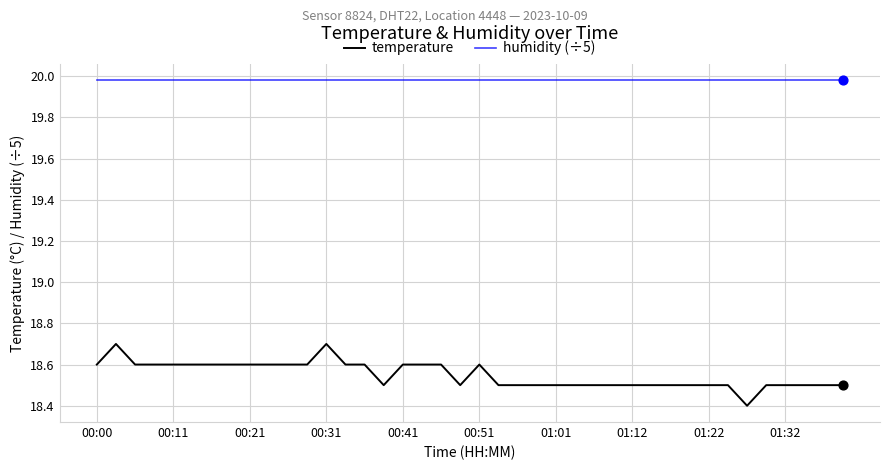

Which series has the largest total across all categories?

humidity (÷5)